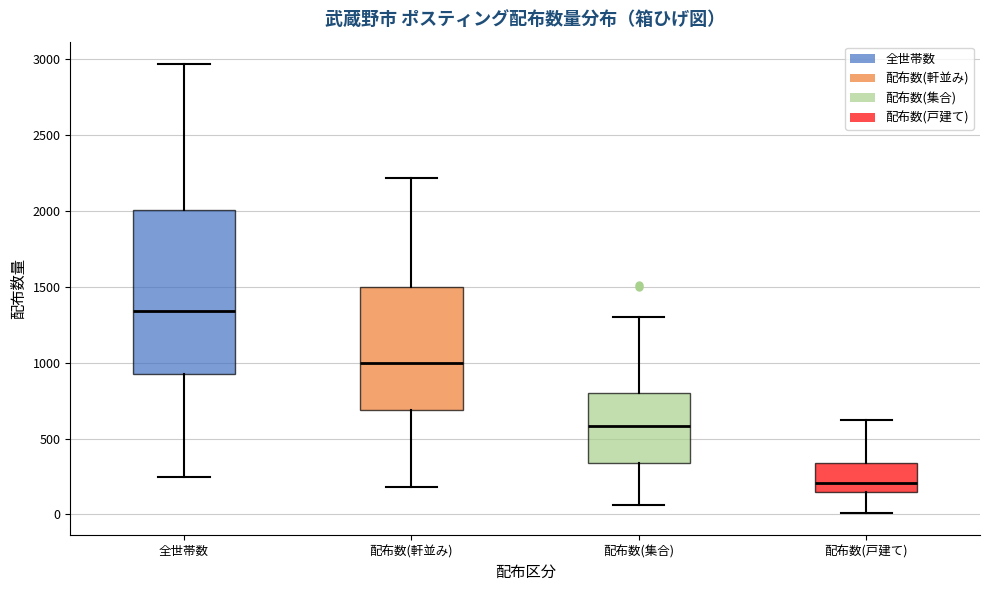

Where is the lower edge of the box for 配布数(戸建て) on the y-axis? The values are not printed on the chart, so give them approximately, as read against the axis.

150